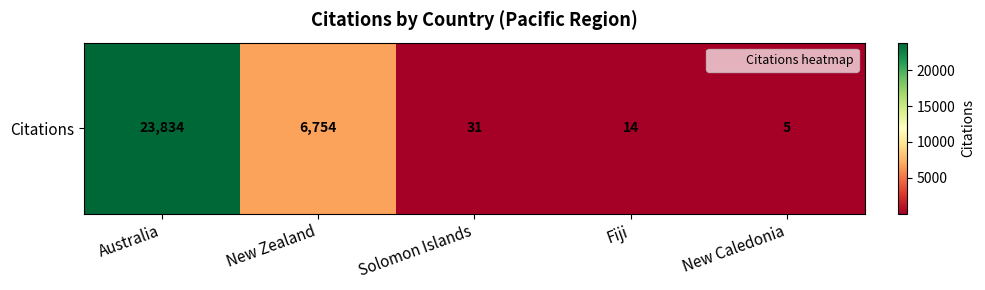

Which has a higher value, Solomon Islands or Fiji?

Solomon Islands